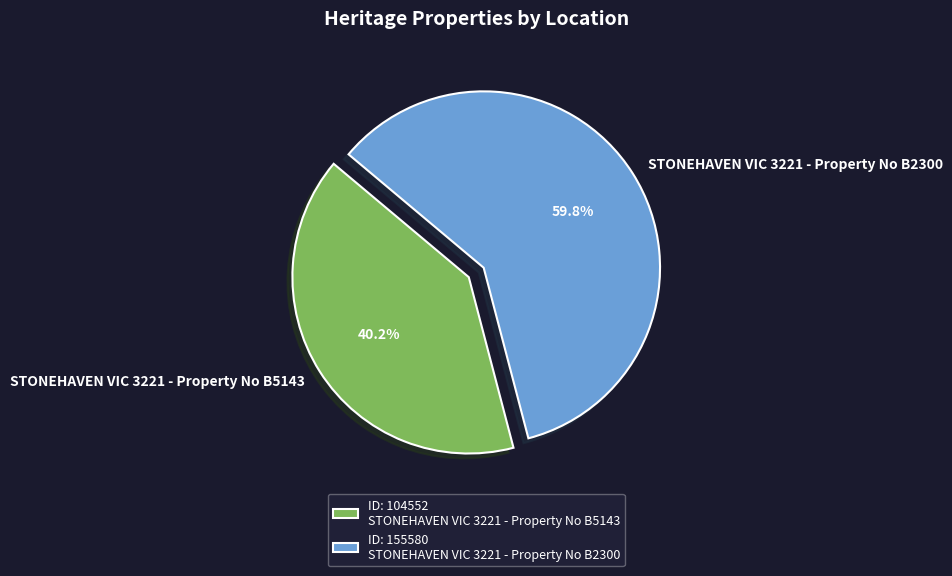

What percentage do STONEHAVEN VIC 3221 - Property No B5143 and STONEHAVEN VIC 3221 - Property No B2300 together represent?

100.0%